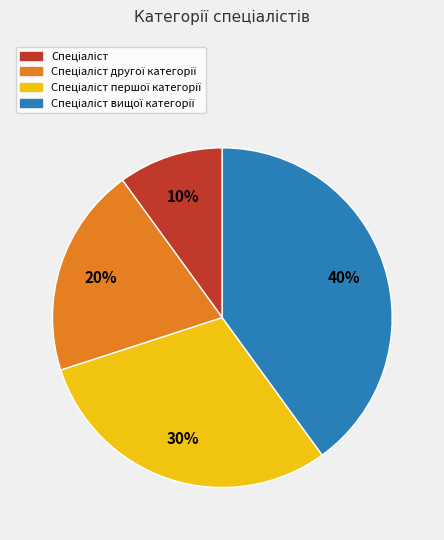

To the nearest percent, what is the difference between the largest and smallest slice percentages?

30%